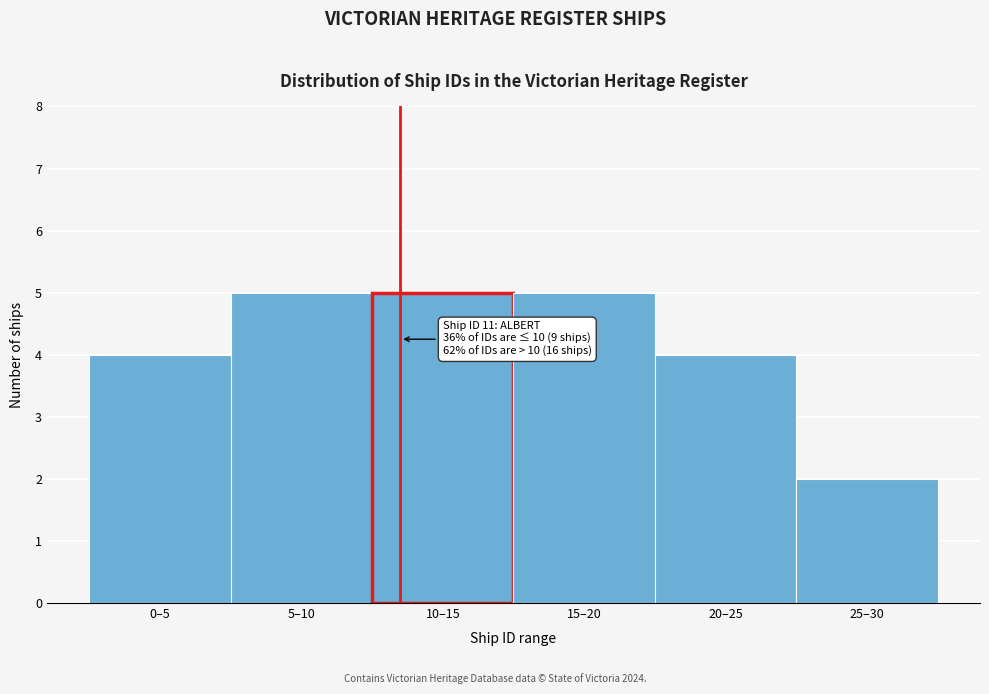

Reading right to left, list all the values displayed in this chart.

25–30=2	20–25=4	15–20=5	10–15=5	5–10=5	0–5=4